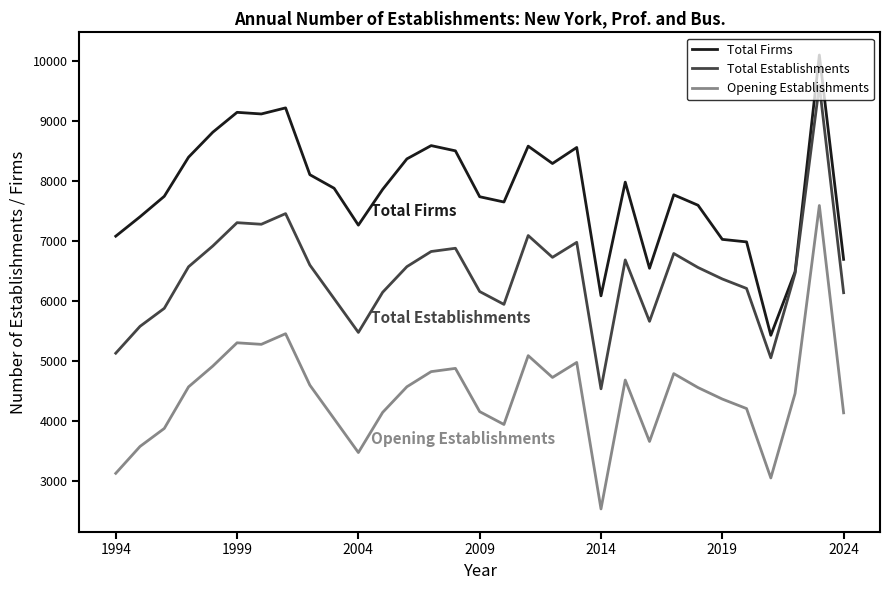

True or false: Total Establishments and Opening Establishments cross at least once.

False